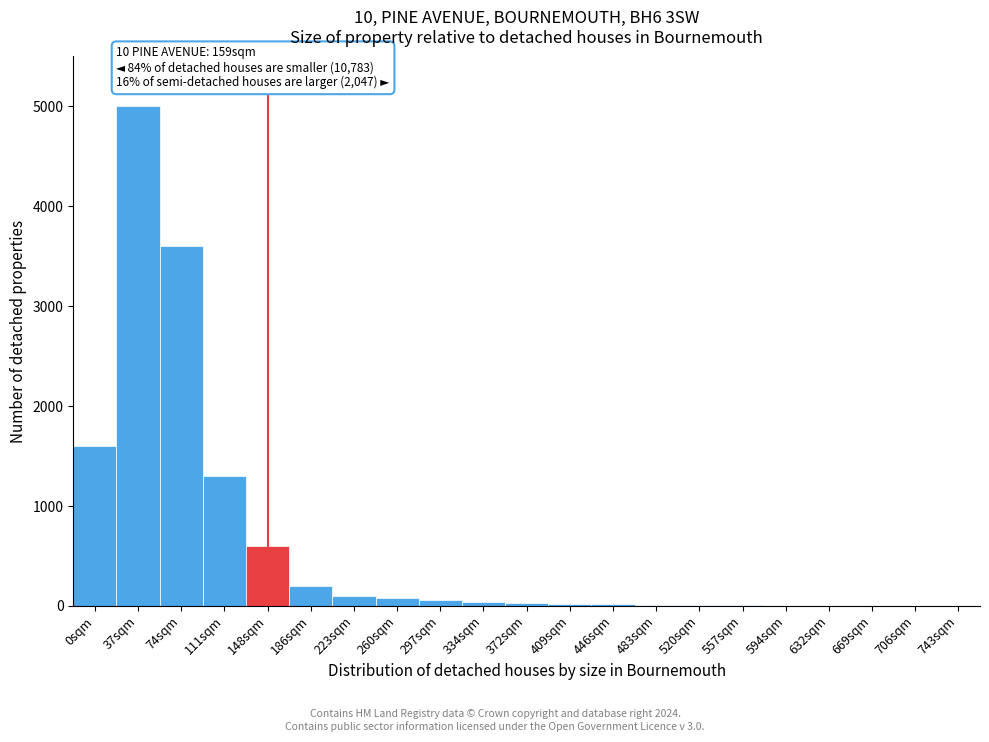

True or false: the data shows 30 at 372sqm.

True